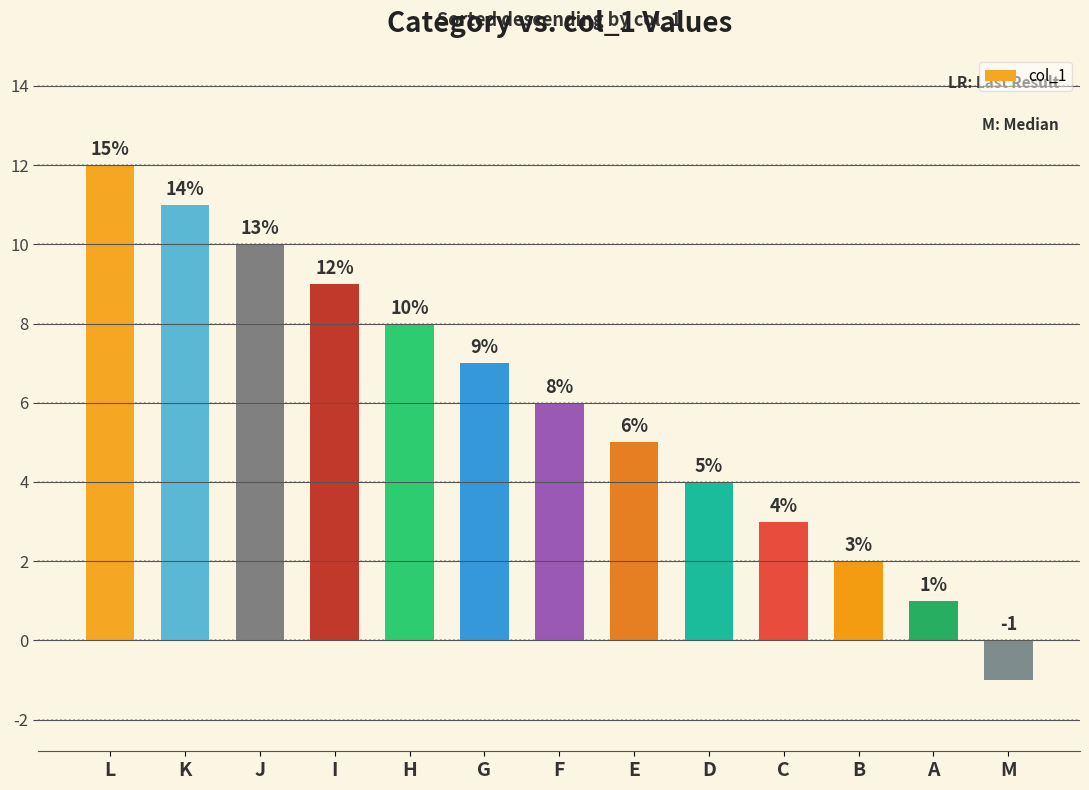

Are the bars grouped side by side (vs. stacked)?

No